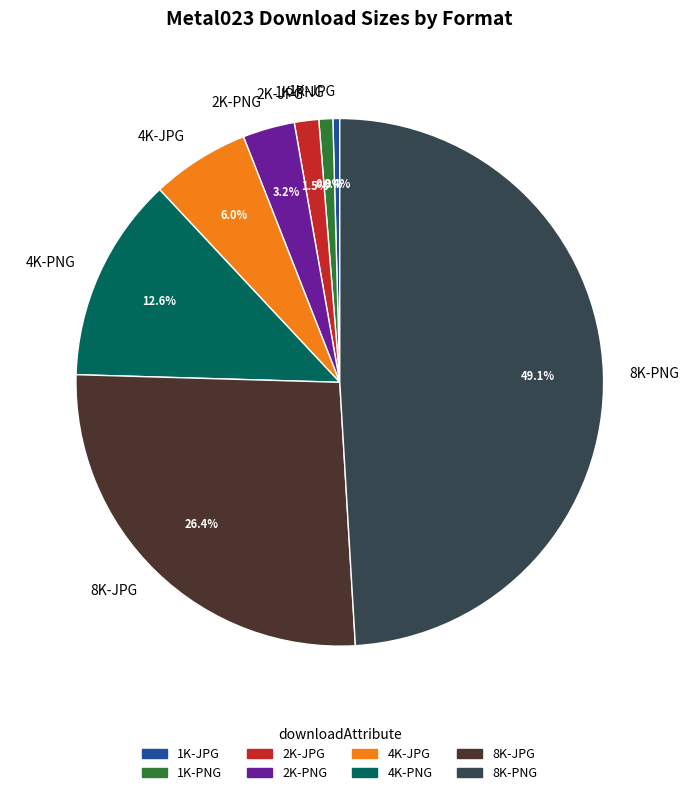

To the nearest percent, what is the average slice percentage?

12%